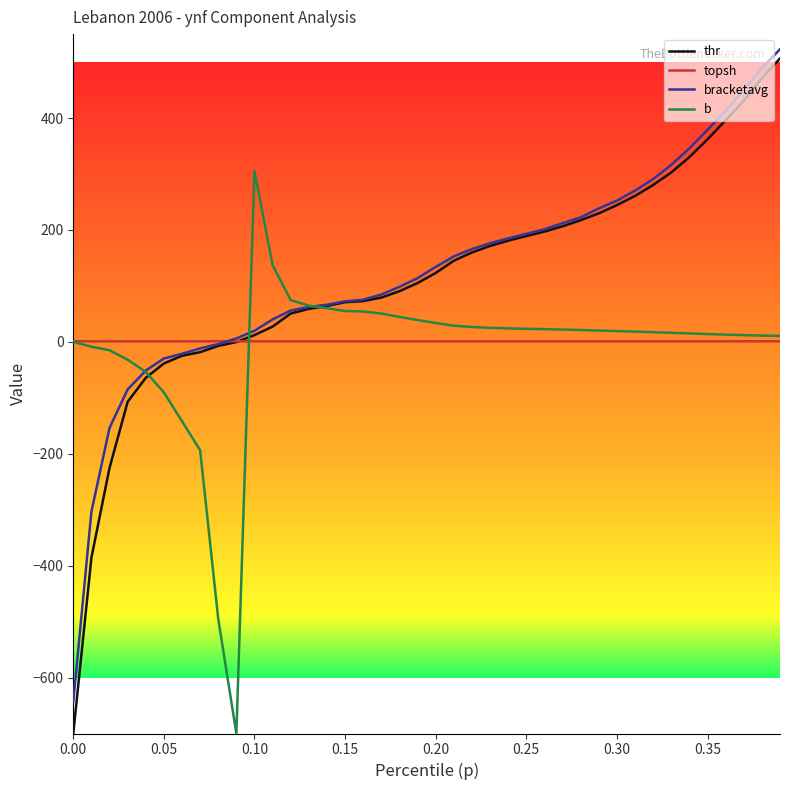

Which series has the largest range (max minus min)?

thr